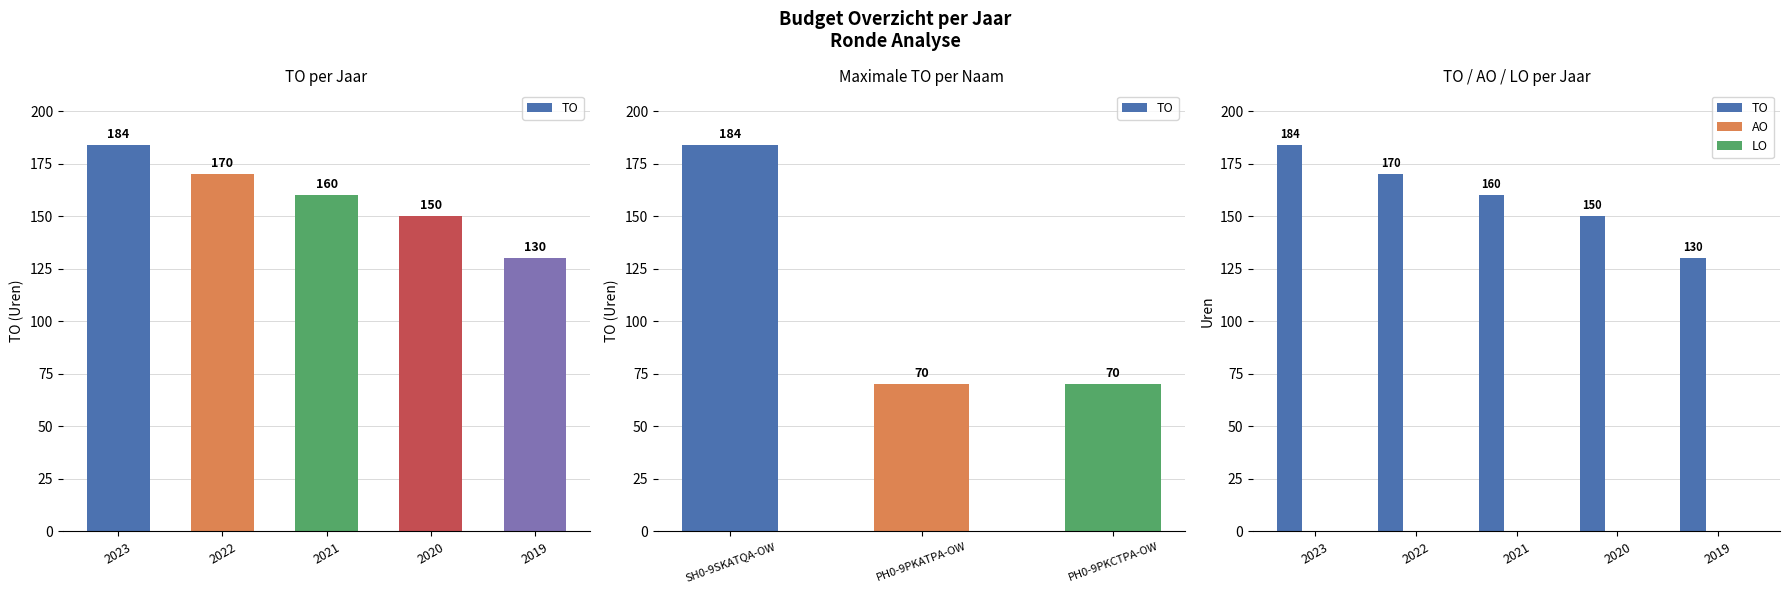

Which series has the largest total across all categories?

TO